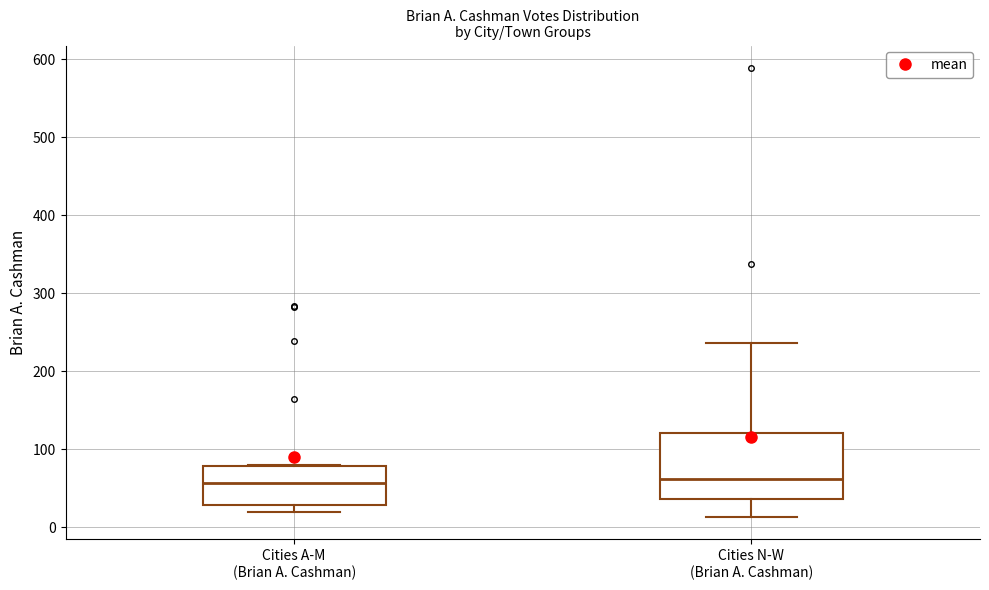

Which box is the tallest, from its lower edge to its upper edge?

Cities N-W (Brian A. Cashman)